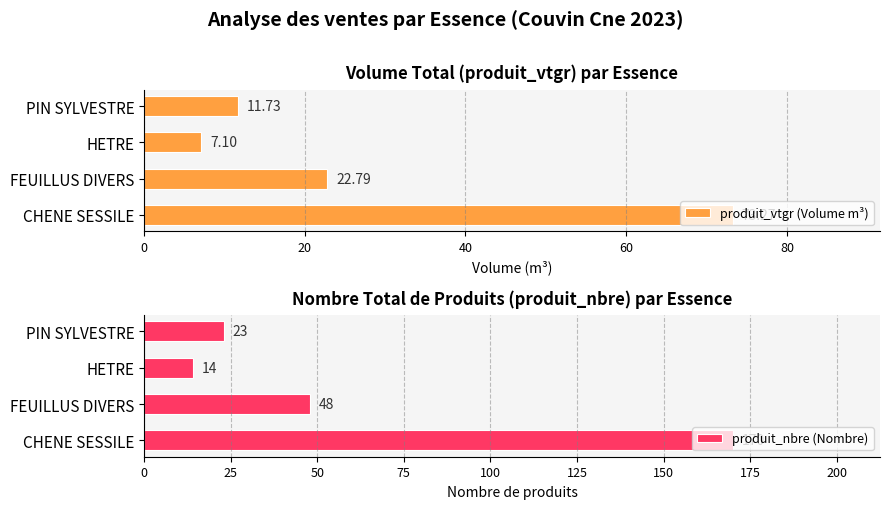

Where is produit_vtgr (Volume m³) nearest to the value 40?

FEUILLUS DIVERS